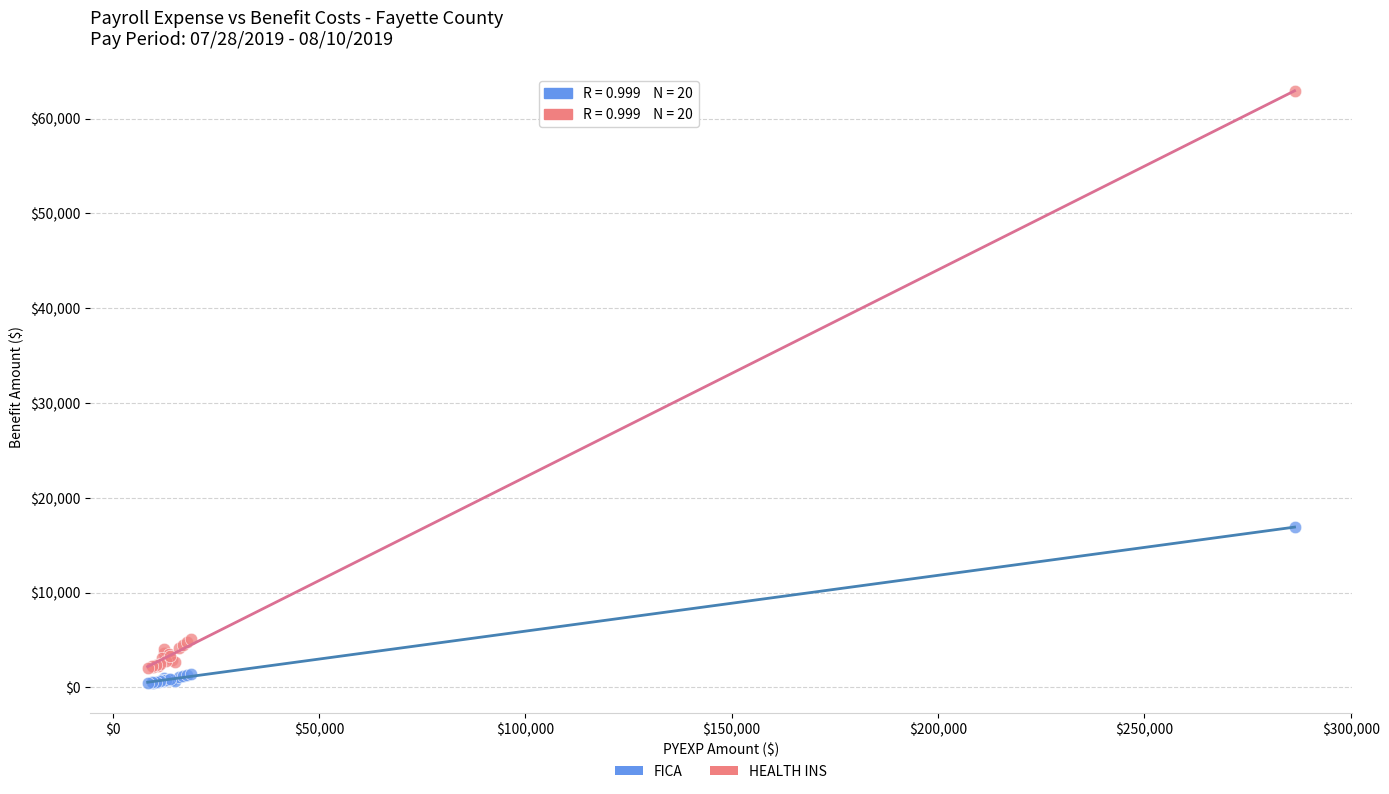

Which series has the largest Y range (max minus min)?

HEALTH INS